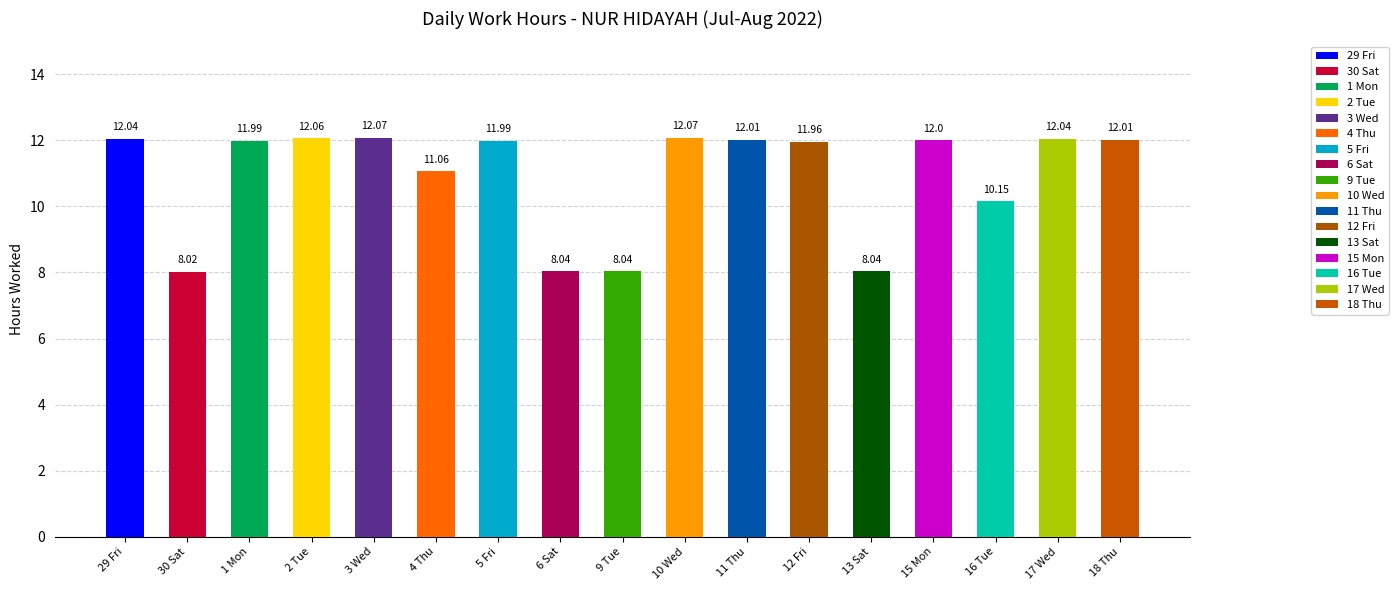

Rank the categories by value from highest to lowest.

3 Wed, 10 Wed, 2 Tue, 29 Fri, 17 Wed, 11 Thu, 18 Thu, 15 Mon, 1 Mon, 5 Fri, 12 Fri, 4 Thu, 16 Tue, 6 Sat, 9 Tue, 13 Sat, 30 Sat